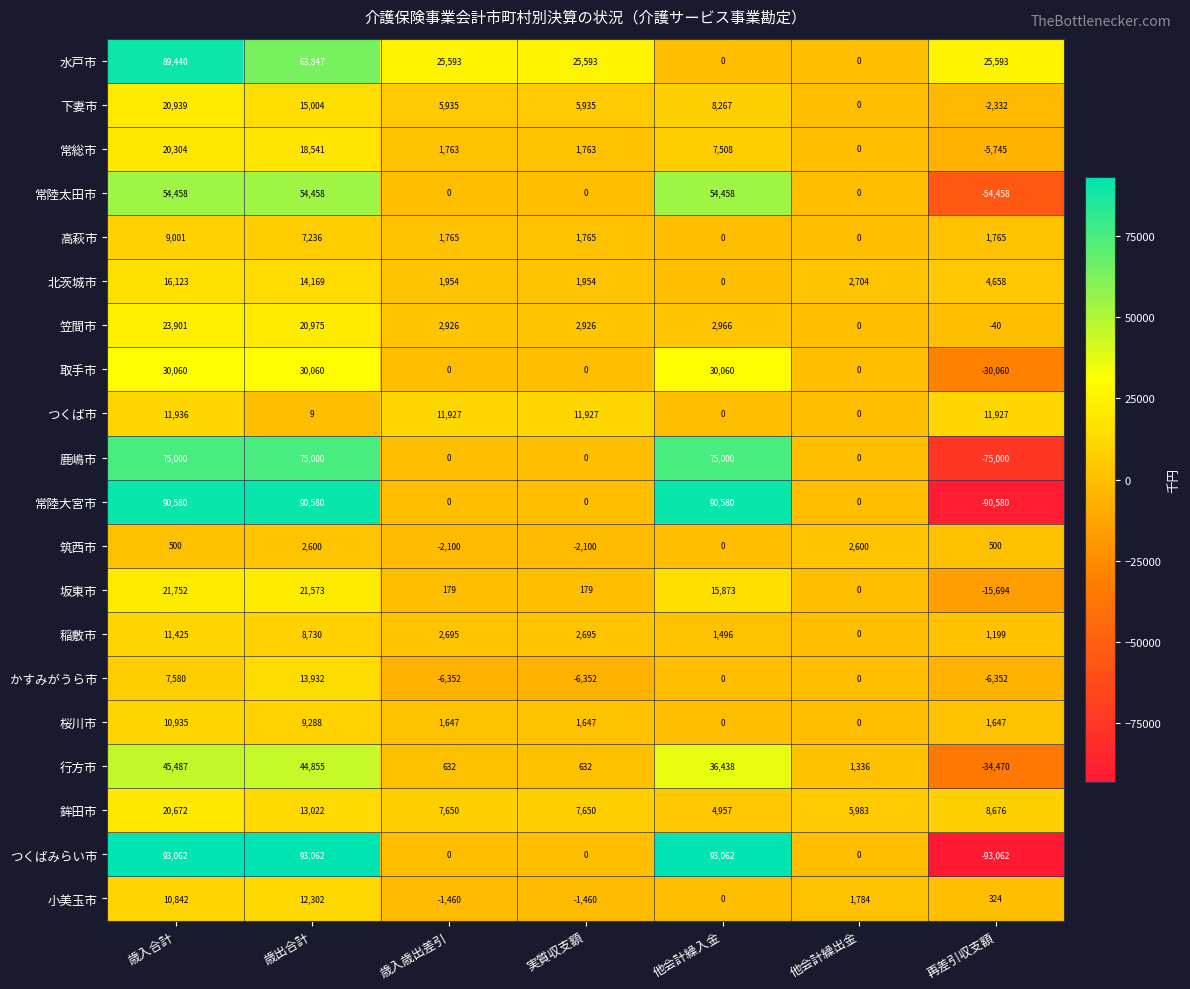

What is the difference between the highest and lowest values at 歳出合計?

93053